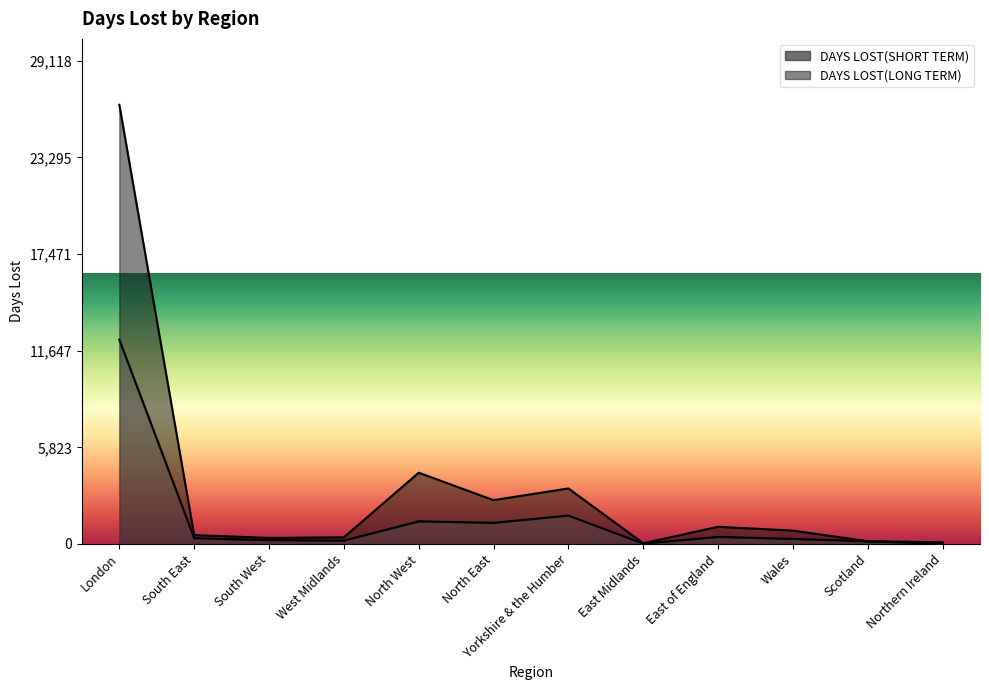

Where is DAYS LOST(SHORT TERM) nearest to the value 6162?

Yorkshire & the Humber